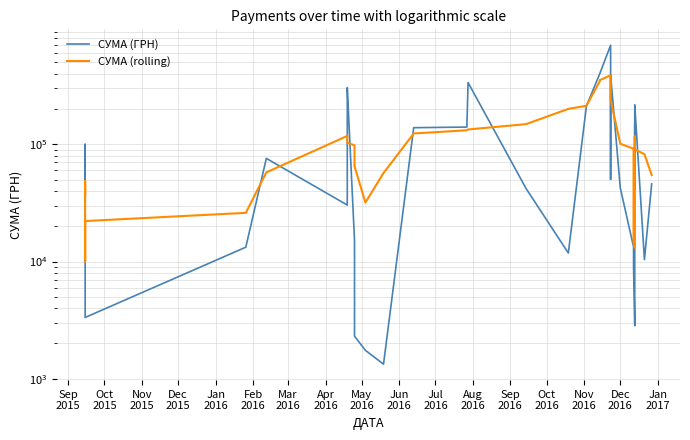

At how many categories does at least one series exceed 3083?

40